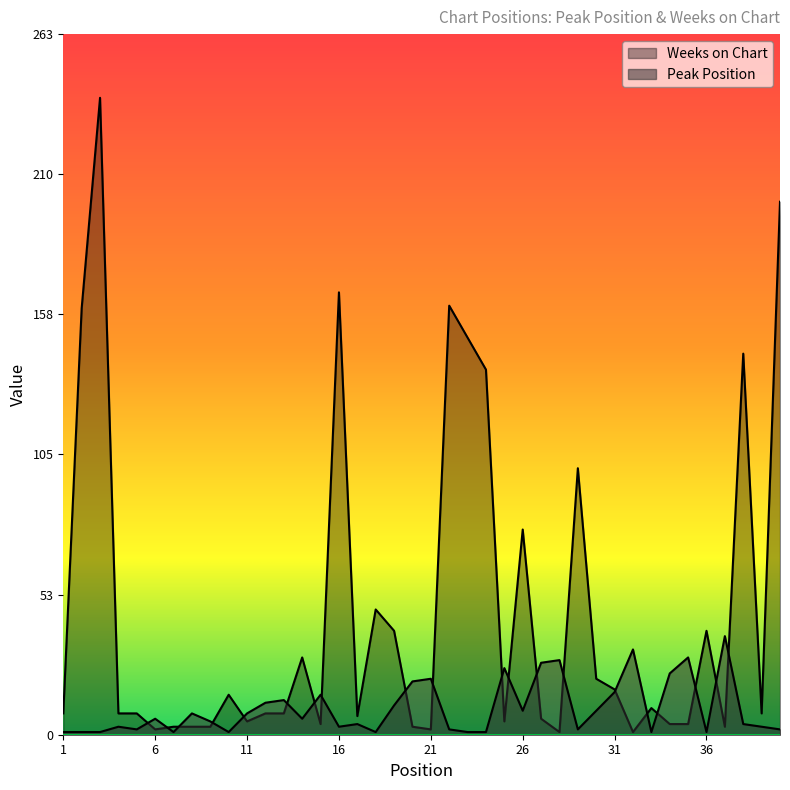

How many interior local peaks does the Weeks on Chart series have?

11